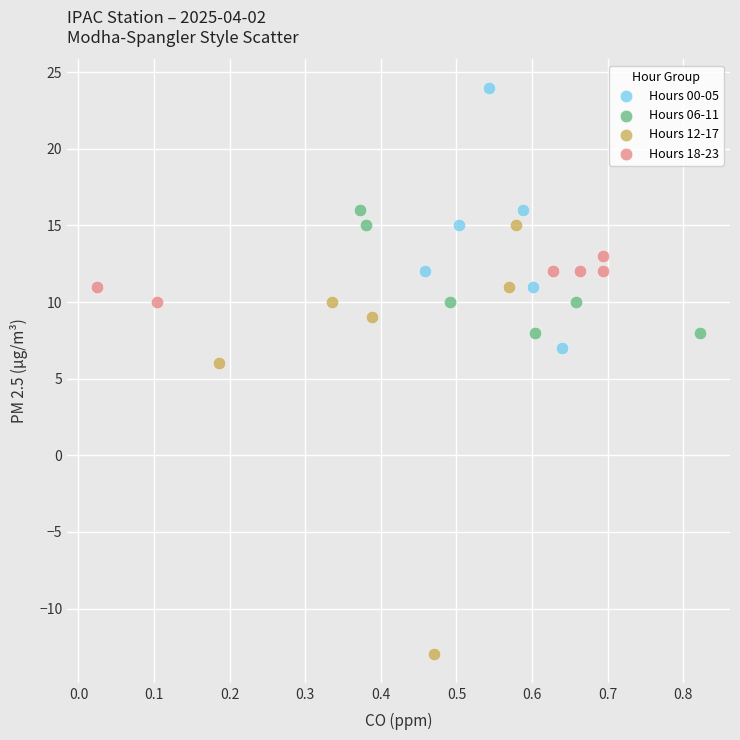

Which series contains the lowest Y value?

Hours 12-17